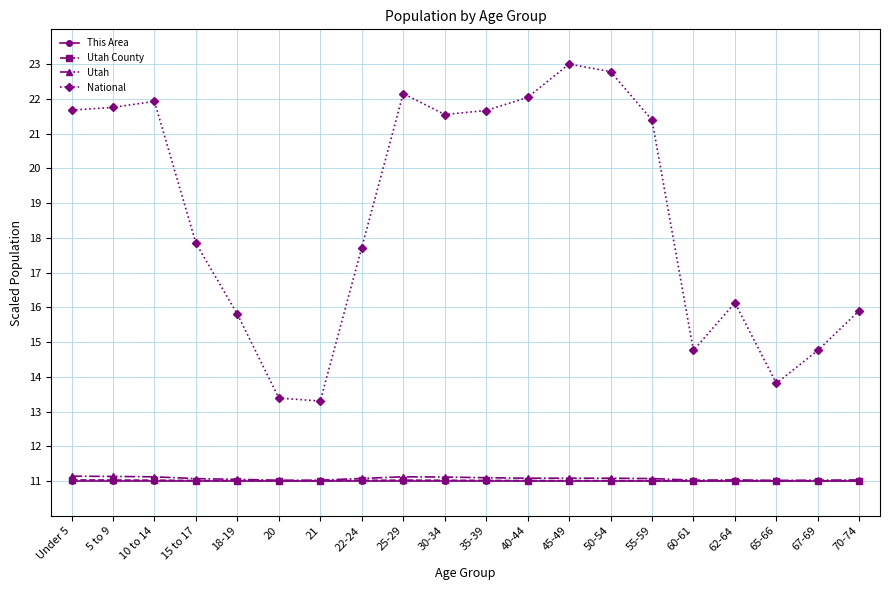

Read the Utah value at 22-24.

11.1